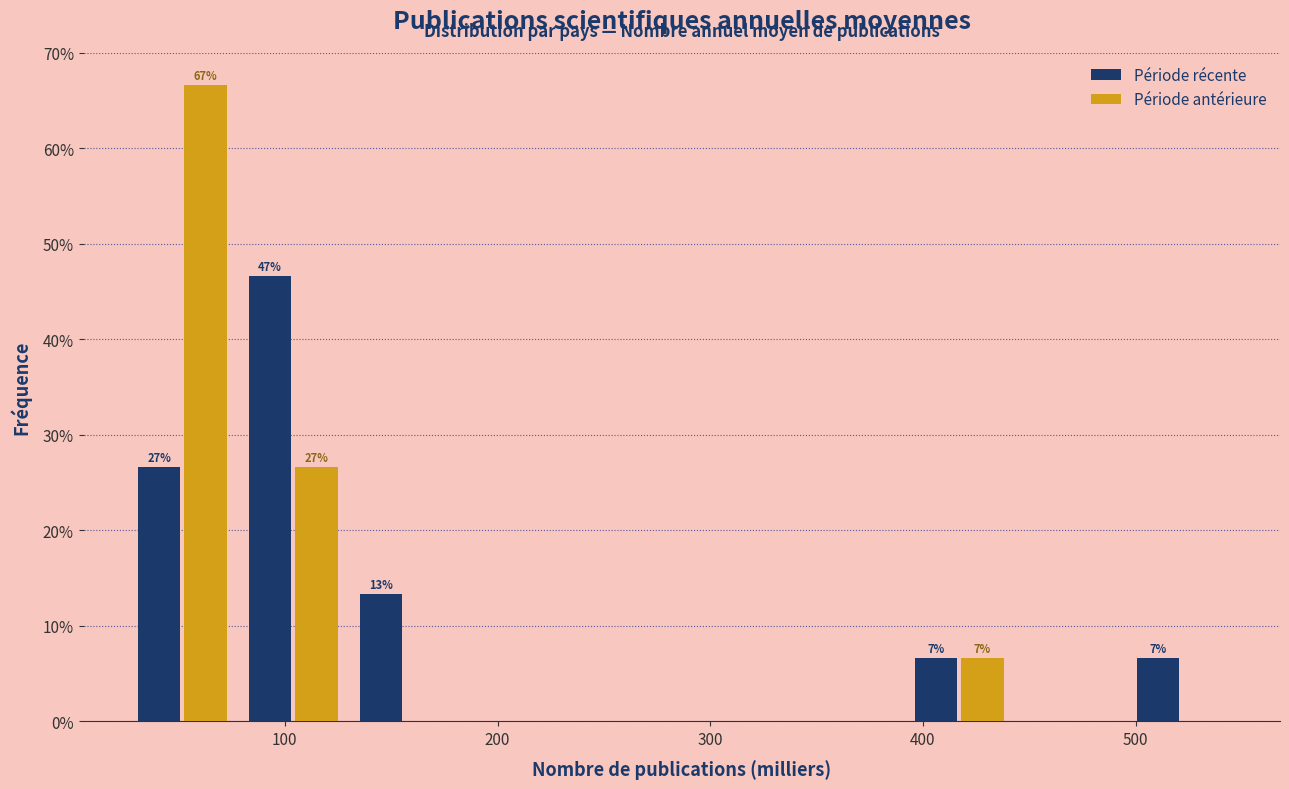

In the Période antérieure series, which range on the x-axis has the tallest bar?

30 to 80